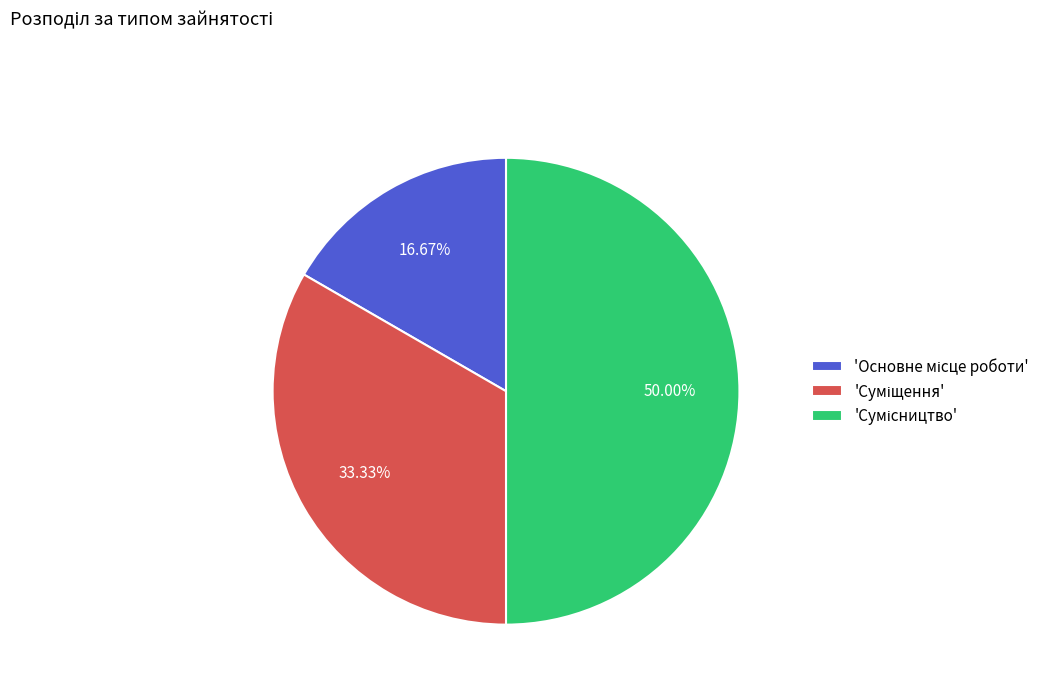

Count the number of slices in the pie.

3